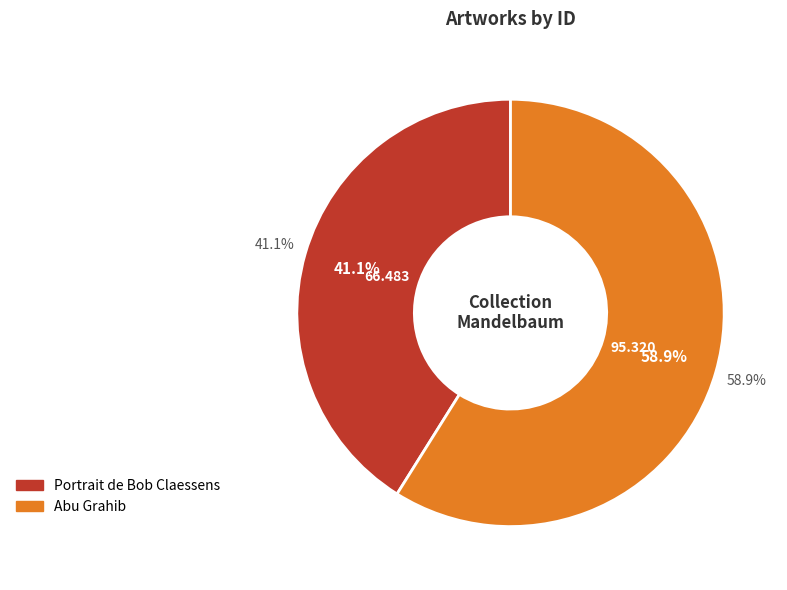

To the nearest percent, what portion does Portrait de Bob Claessens represent?

41%